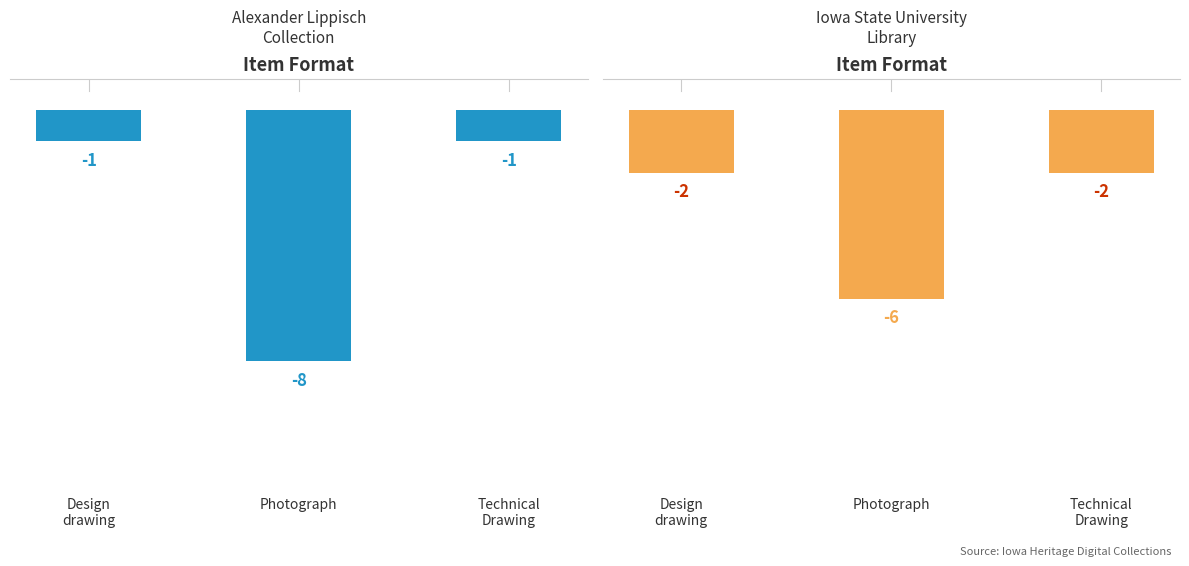

Which category has the highest value in the Iowa State University series?

Design
drawing